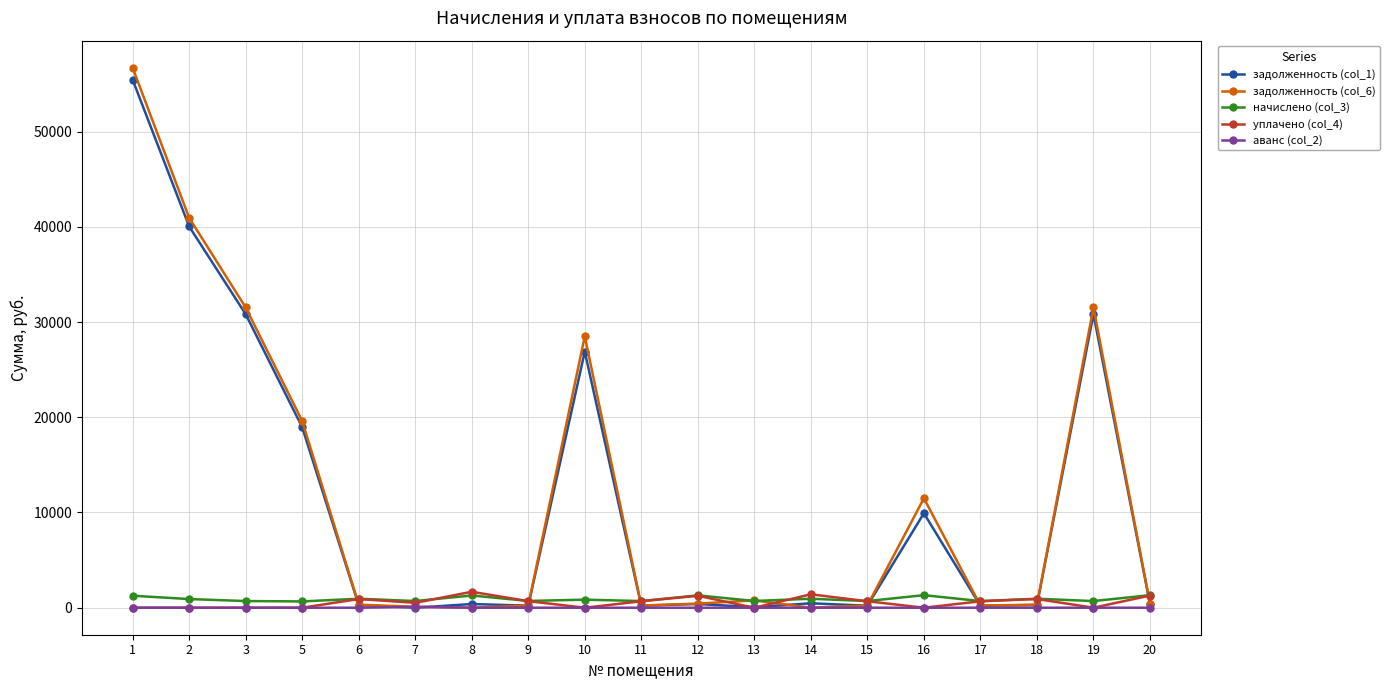

What is the maximum value shown in the chart?

56713.6